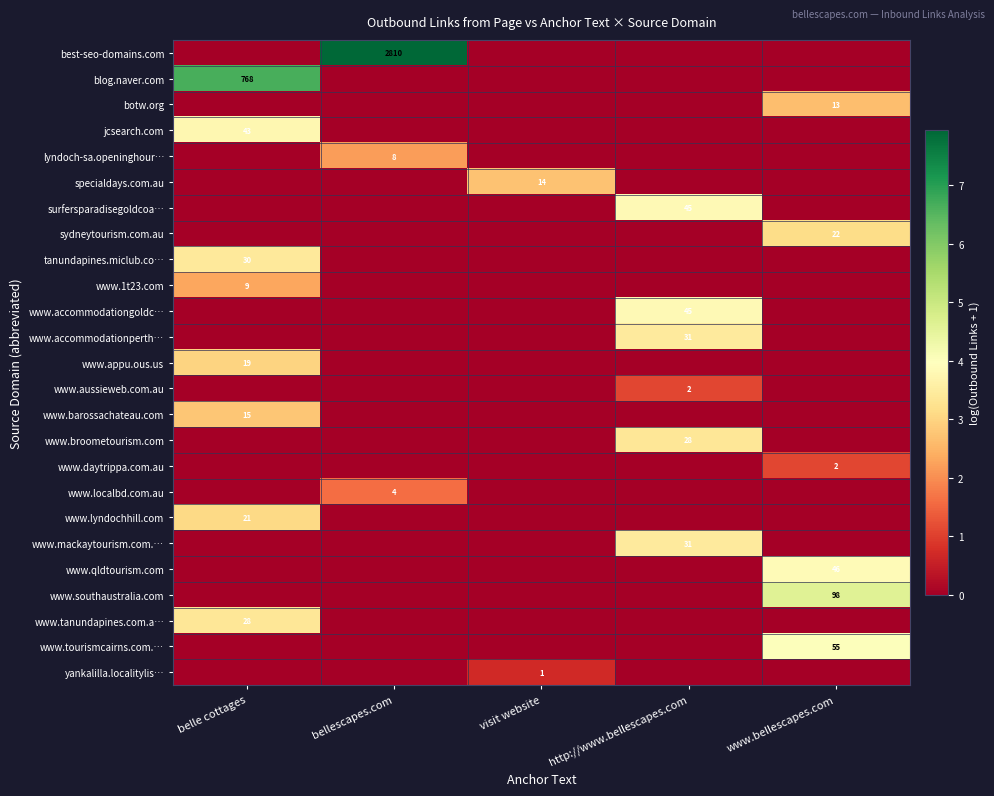

Is the value of sydneytourism.com.au at www.bellescapes.com greater than the value of www.daytrippa.com.au at www.bellescapes.com?

Yes